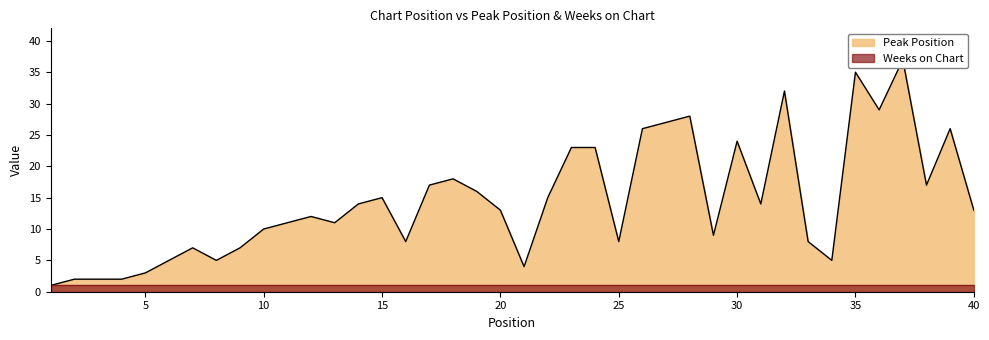

The value at 34 is 7. True or false?

False